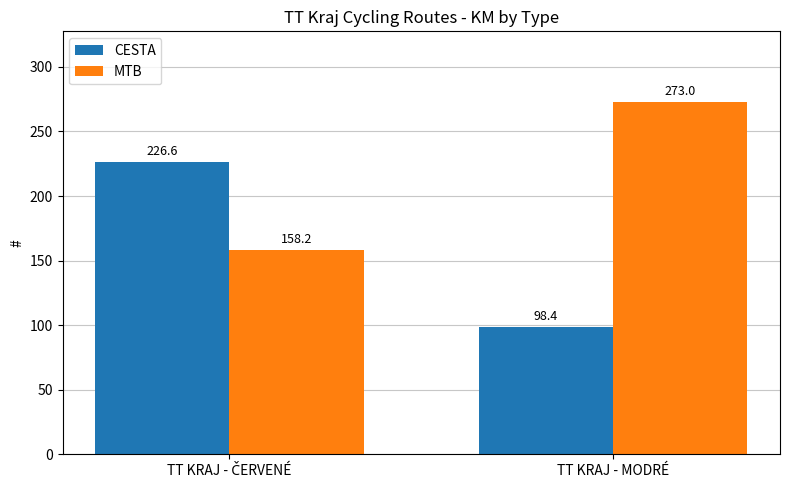

Reading right to left, extract all data points from this chart.

CESTA: 98.4	226.6
MTB: 273.0	158.2